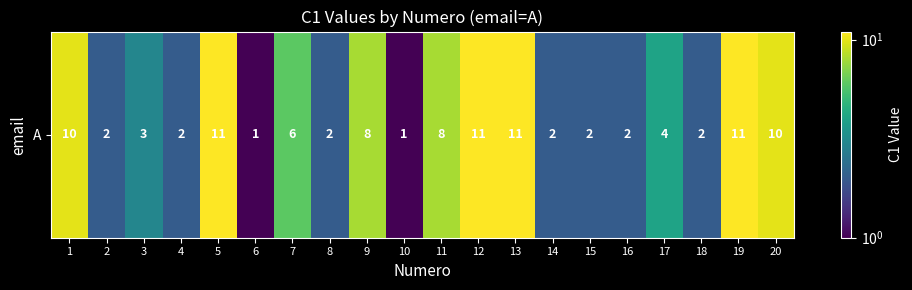

What is the average value?

5